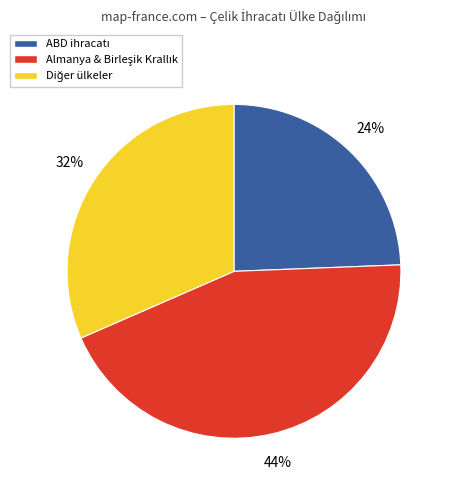

Is there any slice that represents more than half of the pie?

No